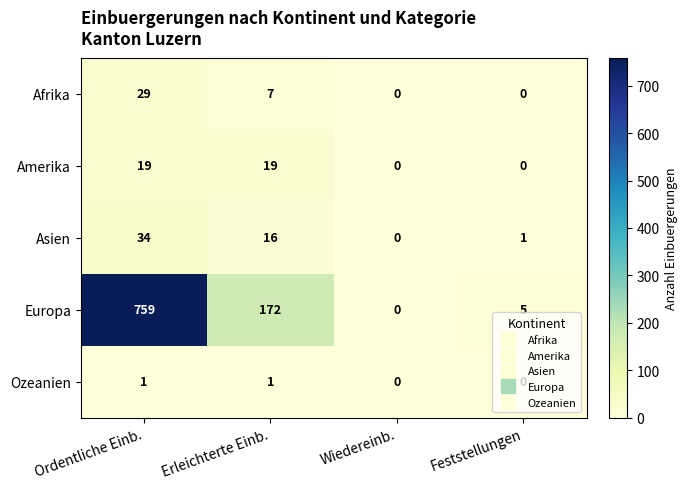

Is it true that Europa equals 759 at Ordentliche Einb.?

True